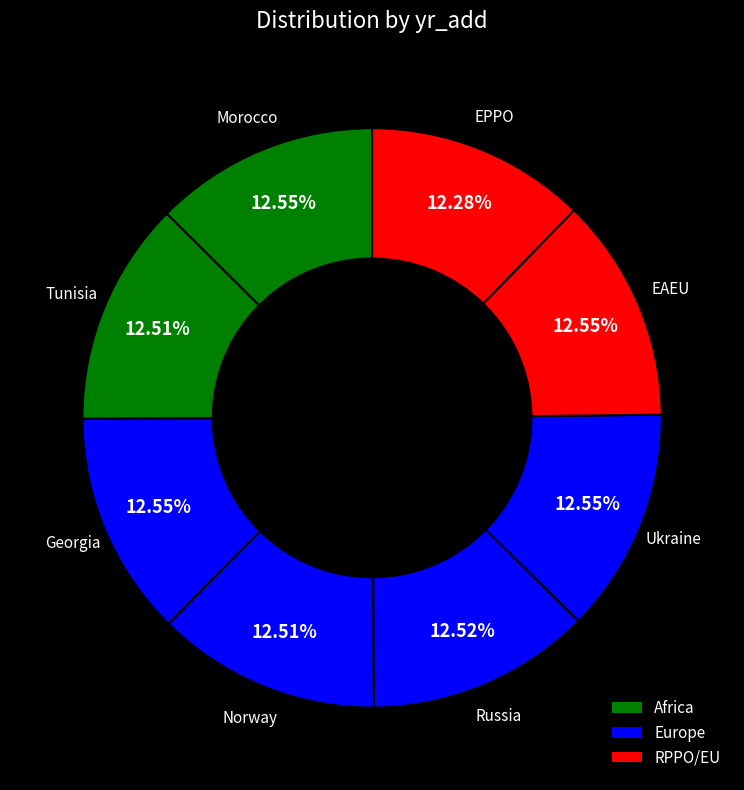

Which category has the smallest portion of the pie?

EPPO